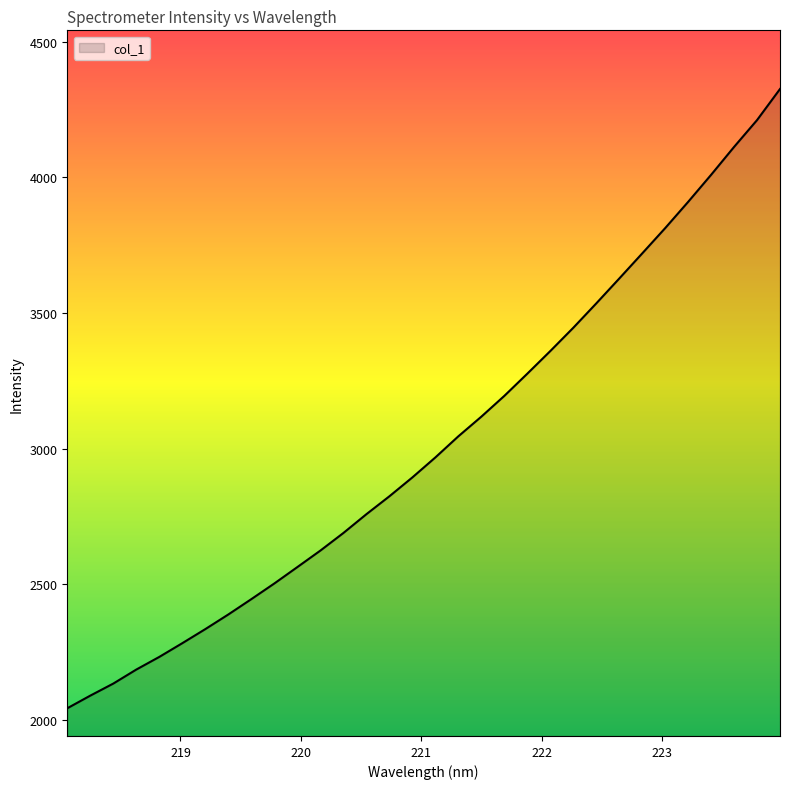

What is the smallest value displayed?

2043.0